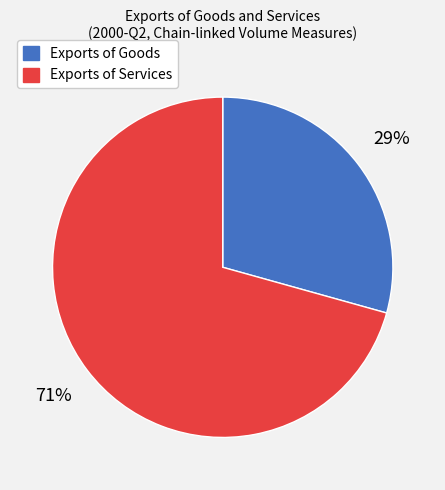

Does any single category account for the majority?

Yes